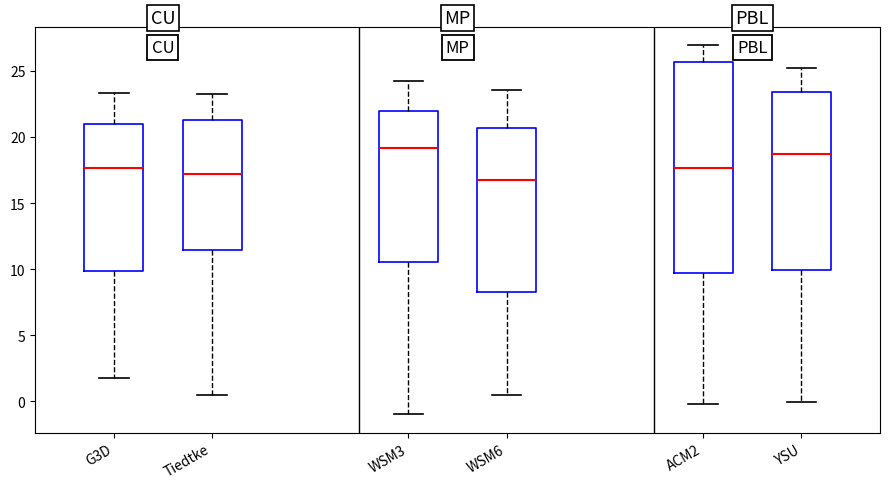

Reading left to right, read every box against the y-axis: the position of its median line, the range the box covers, and the ends of its whiskers. The values are not printed on the chart, so give them approximately, as read against the axis.

G3D: median 17.5, box 10.0 to 21.0, whiskers 1.5 to 23.5
Tiedtke: median 17.0, box 11.5 to 21.5, whiskers 0.5 to 23.5
WSM3: median 19.0, box 10.5 to 22.0, whiskers -1.0 to 24.5
WSM6: median 17.0, box 8.0 to 20.5, whiskers 0.5 to 23.5
ACM2: median 17.5, box 9.5 to 25.5, whiskers 0.0 to 27.0
YSU: median 18.5, box 10.0 to 23.5, whiskers 0.0 to 25.0